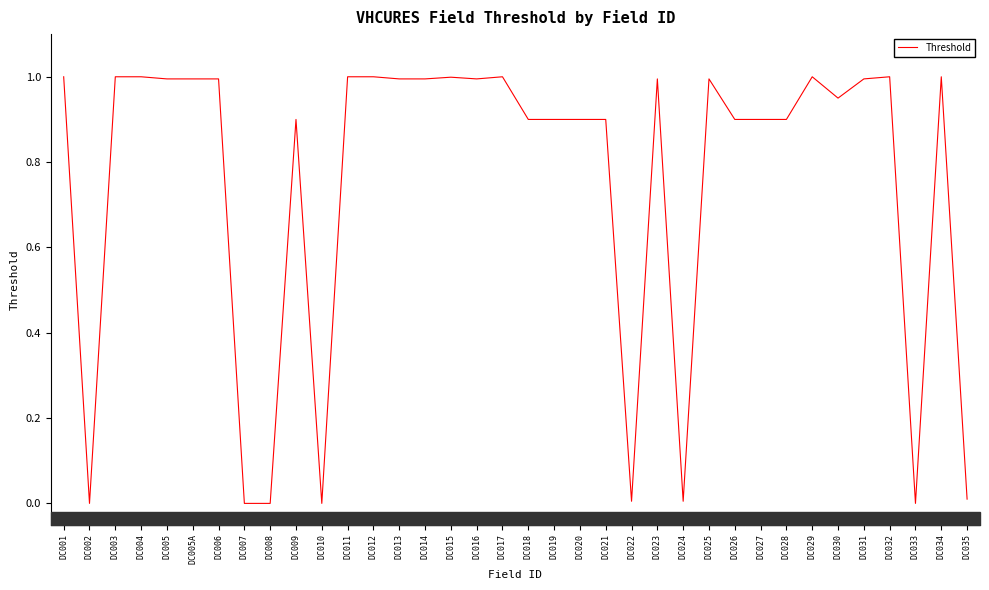

The value at DC026 is 0.9. True or false?

True